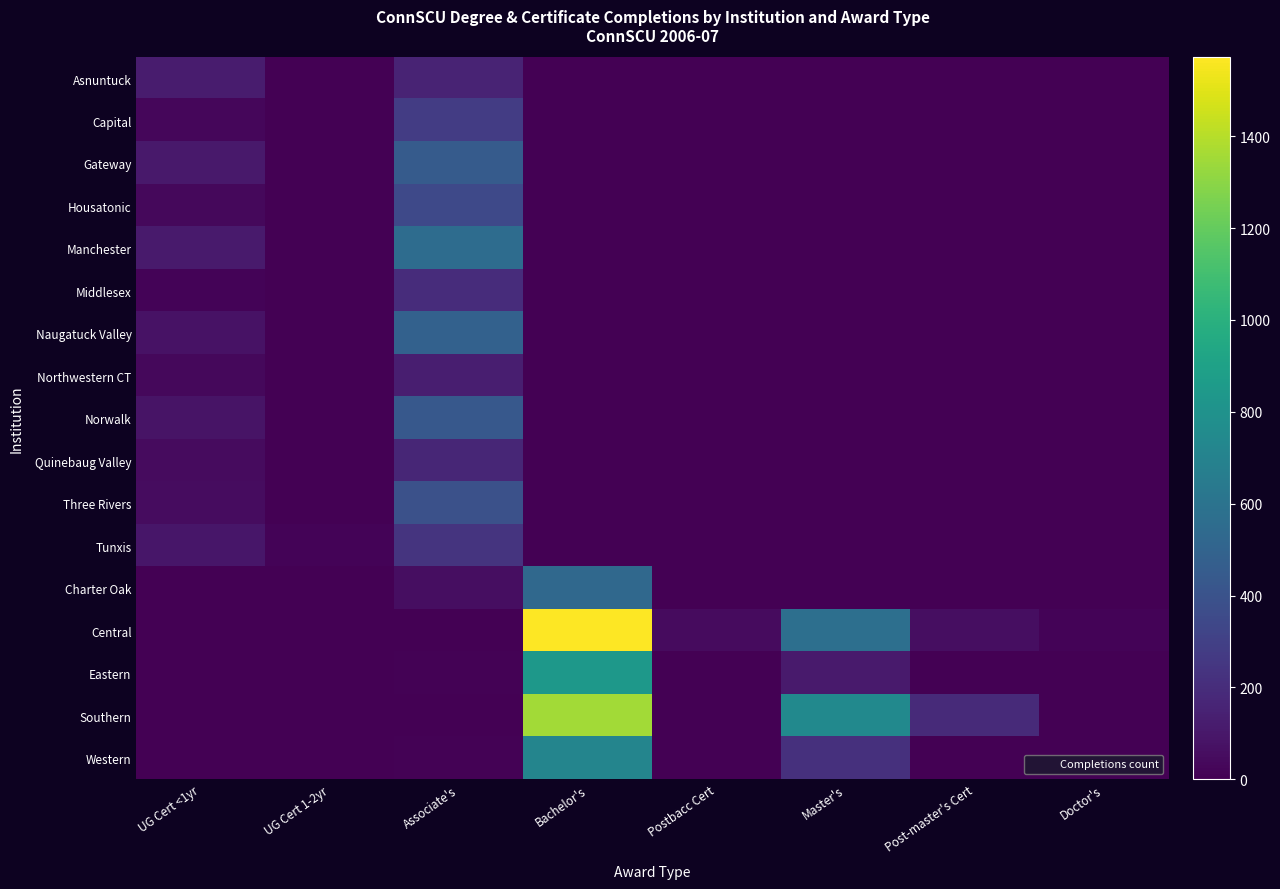

Between Doctor's and Master's, which is larger?

Doctor's